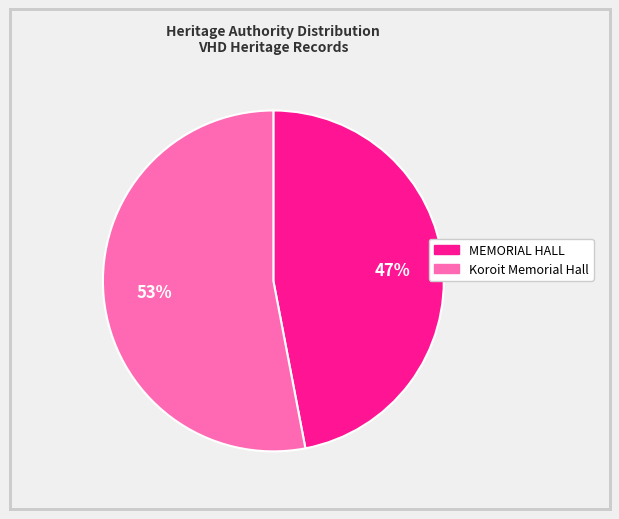

The Koroit Memorial Hall slice represents 41% of the pie. True or false?

False